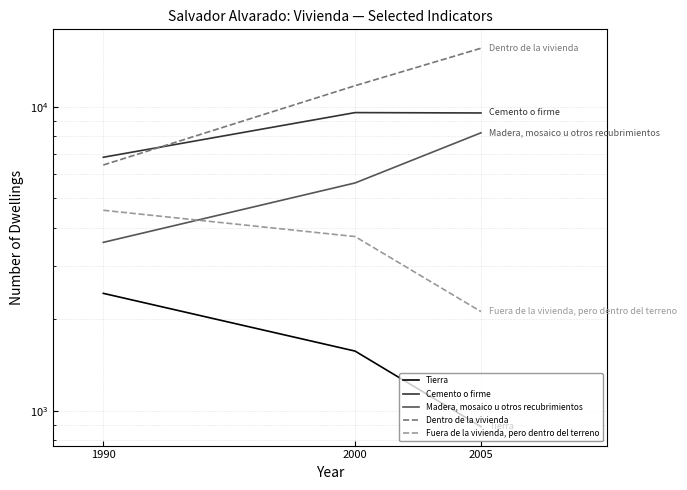

Reading left to right, extract all data points from this chart.

Tierra: 1990=2434	2000=1572	2005=887
Cemento o firme: 1990=6821	2000=9566	2005=9539
Madera, mosaico u otros recubrimientos: 1990=3581	2000=5615	2005=8208
Dentro de la vivienda: 1990=6432	2000=11727	2005=15571
Fuera de la vivienda, pero dentro del terreno: 1990=4566	2000=3742	2005=2120